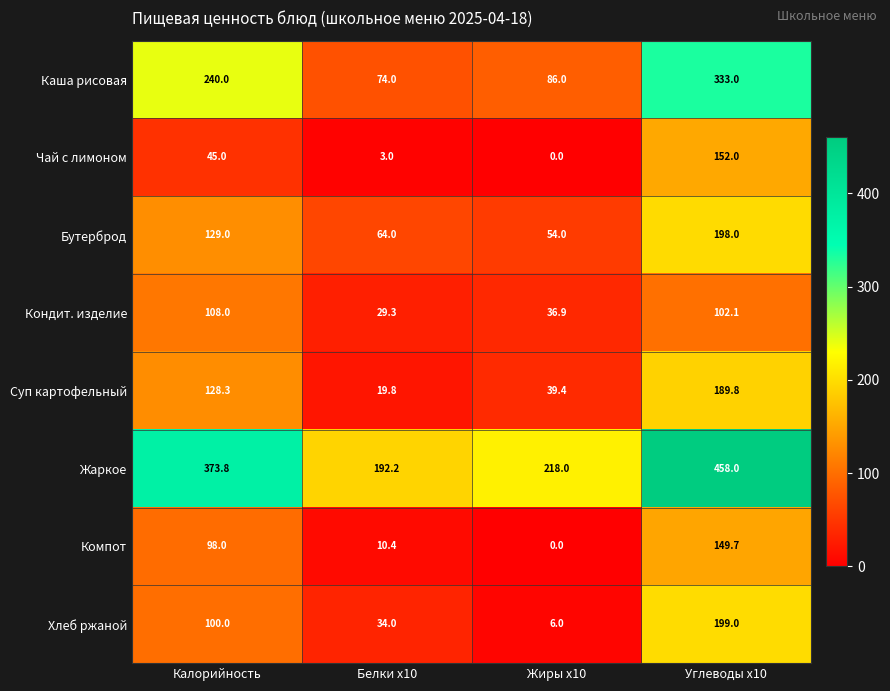

What is the approximate value of Каша рисовая at Белки x10?

74.0